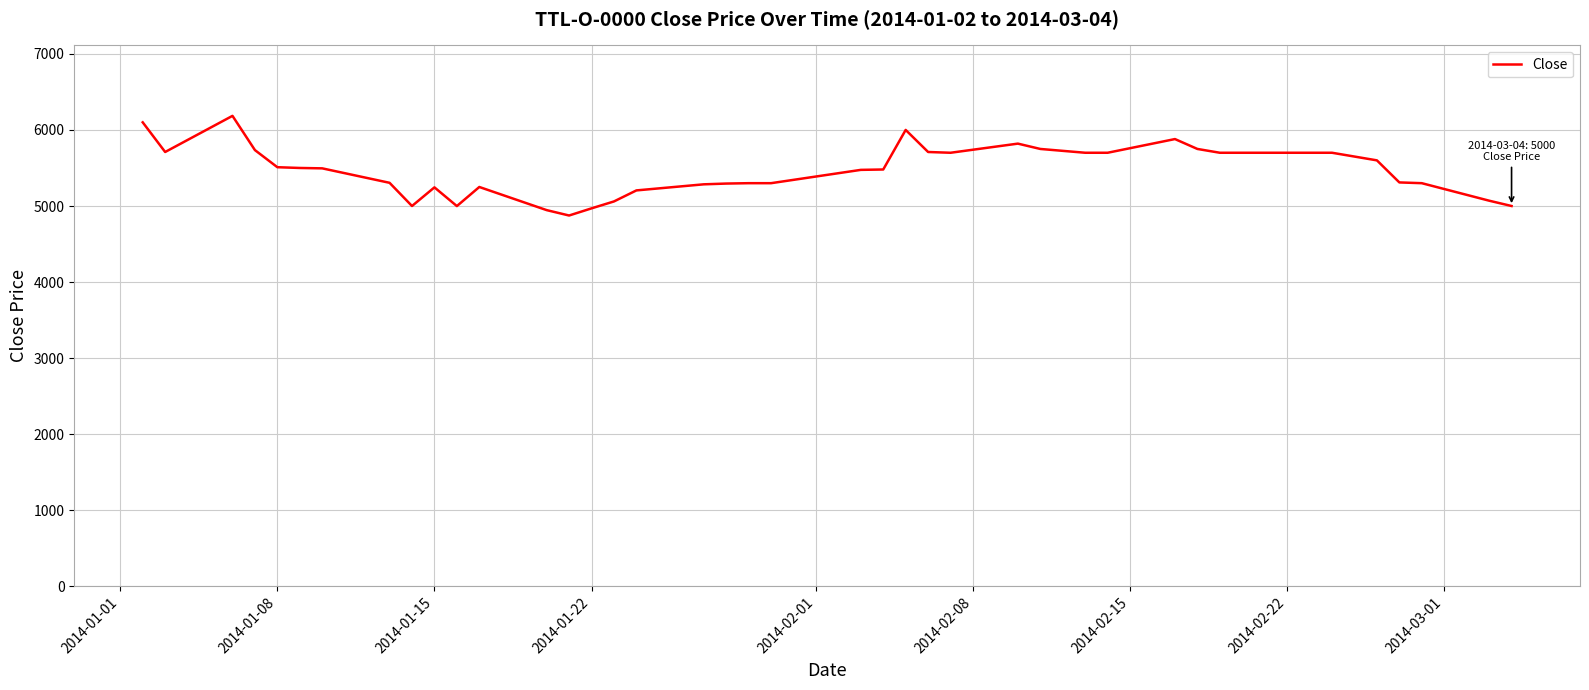

What is the smallest value displayed?

4875